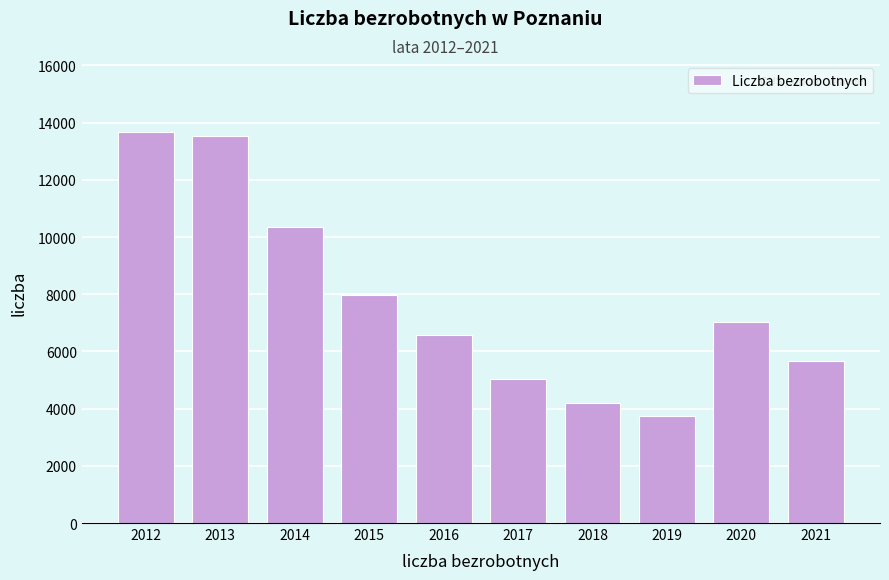

Reading left to right, extract all data points from this chart.

2012=13686	2013=13530	2014=10350	2015=7964	2016=6578	2017=5048	2018=4214	2019=3737	2020=7031	2021=5654